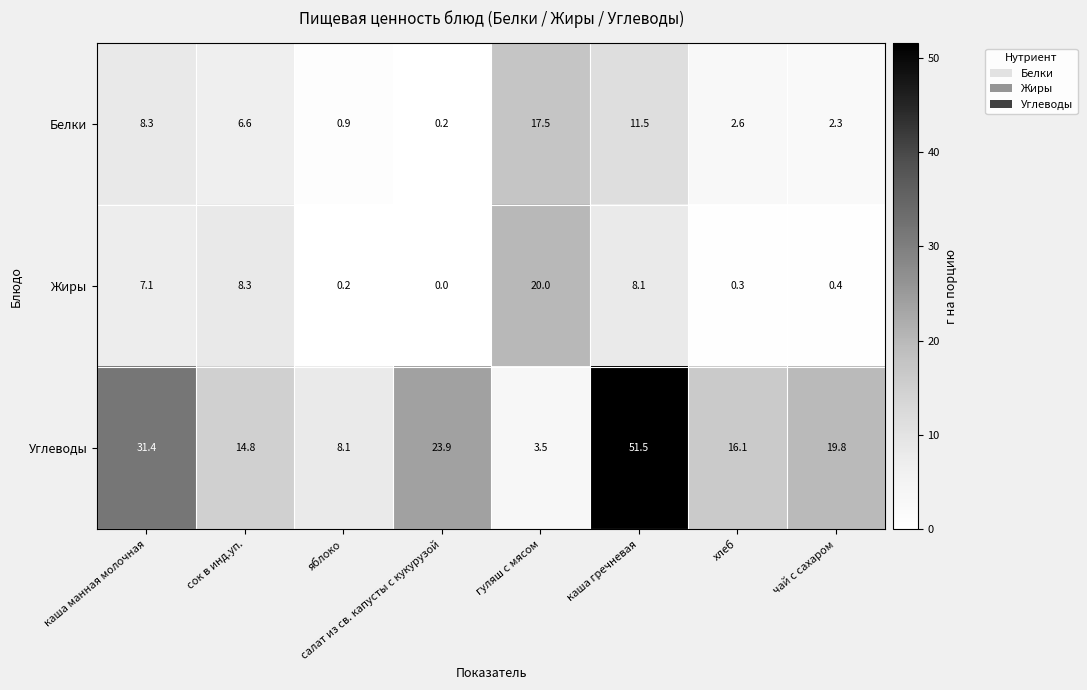

Read the Белки value at хлеб.

2.6